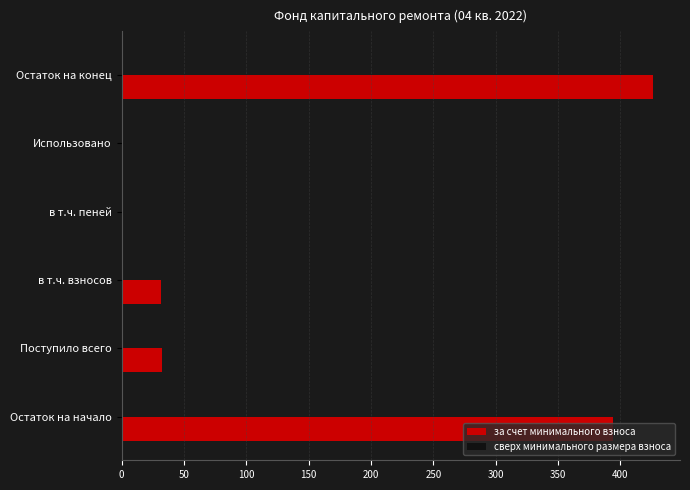

Which has a higher value, в т.ч. взносов or в т.ч. пеней?

в т.ч. взносов